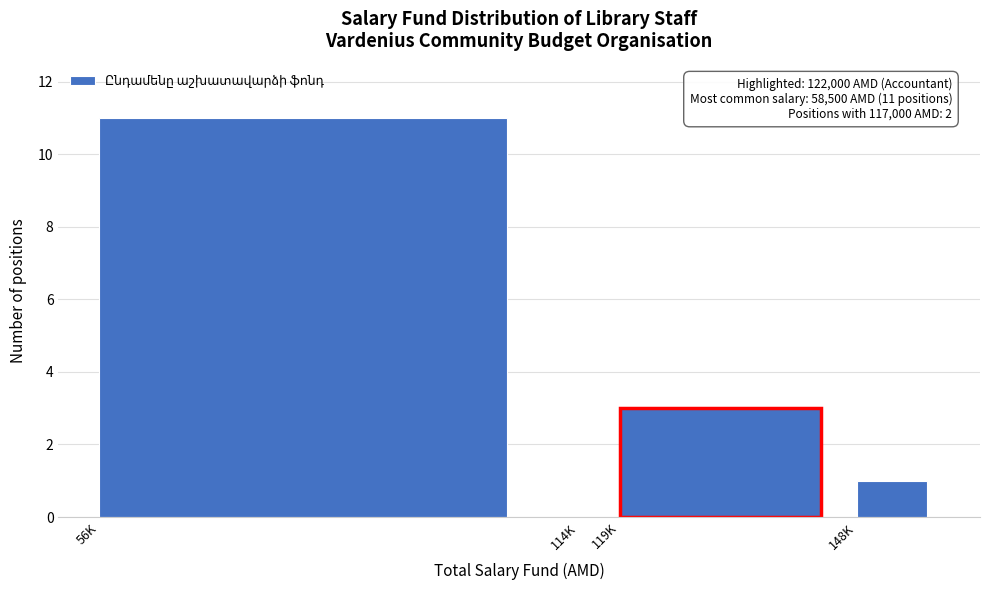

Reading left to right, what are all the values shown in this chart?

56K=11	114K=0	119K=3	148K=1